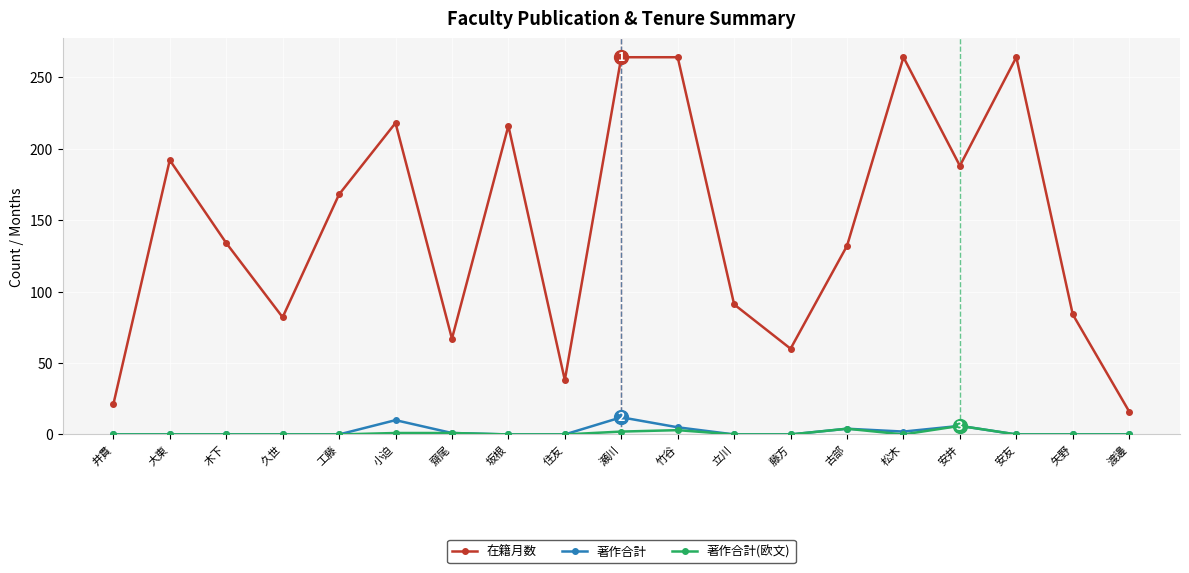

What is the label of the 14th point from the left?

古部